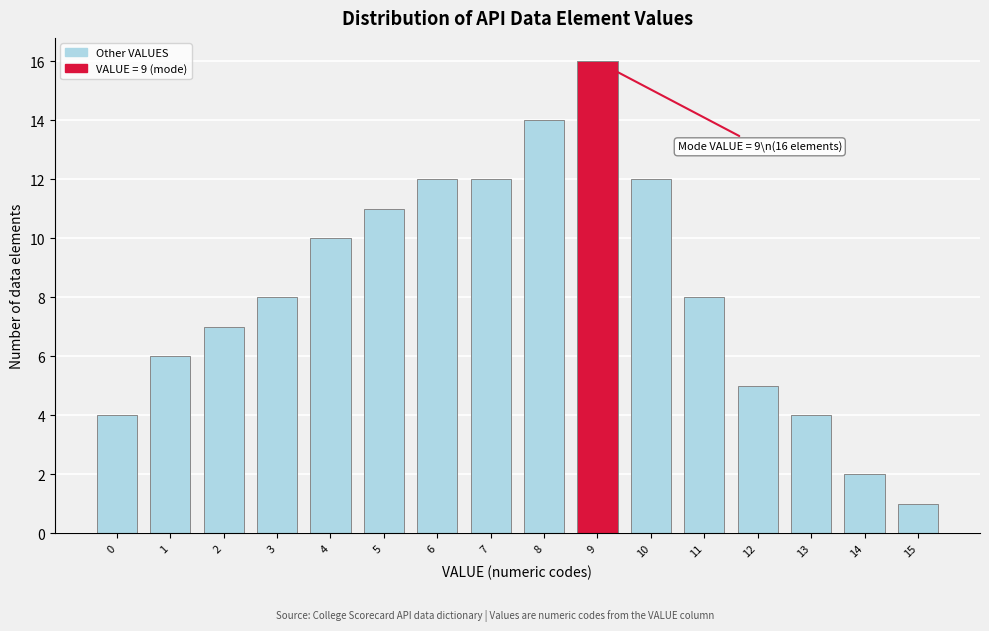

Reading right to left, extract all data points from this chart.

1	2	4	5	8	12	16	14	12	12	11	10	8	7	6	4